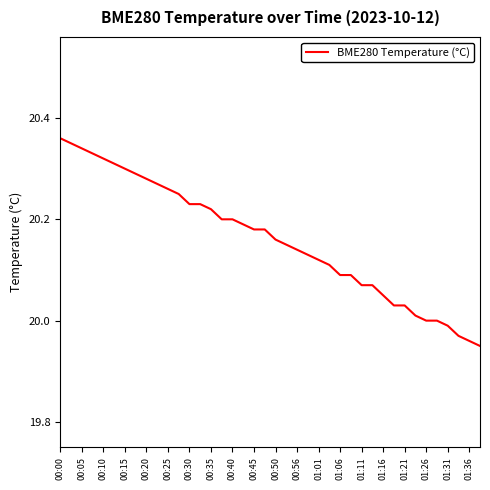

What is the difference between the maximum and minimum values?

0.4